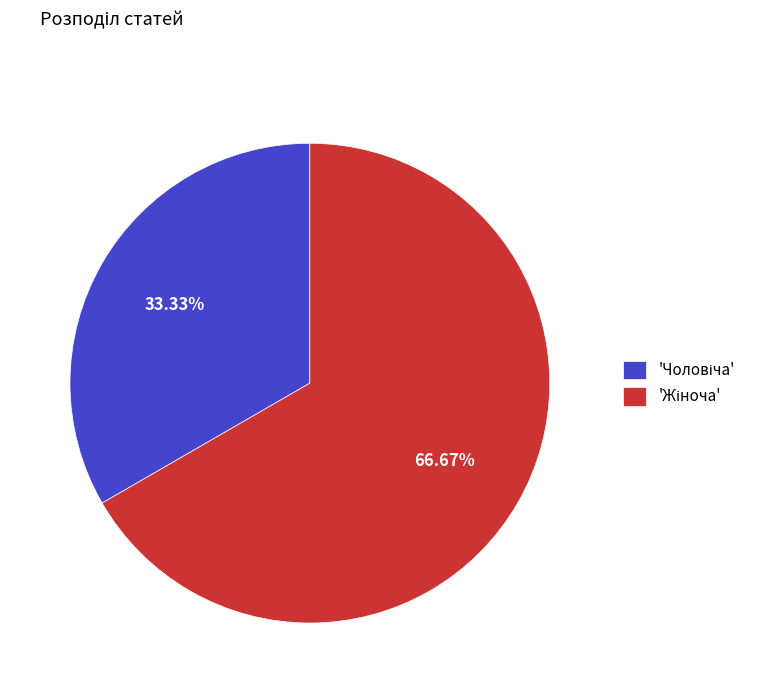

Is there any slice that represents more than half of the pie?

Yes